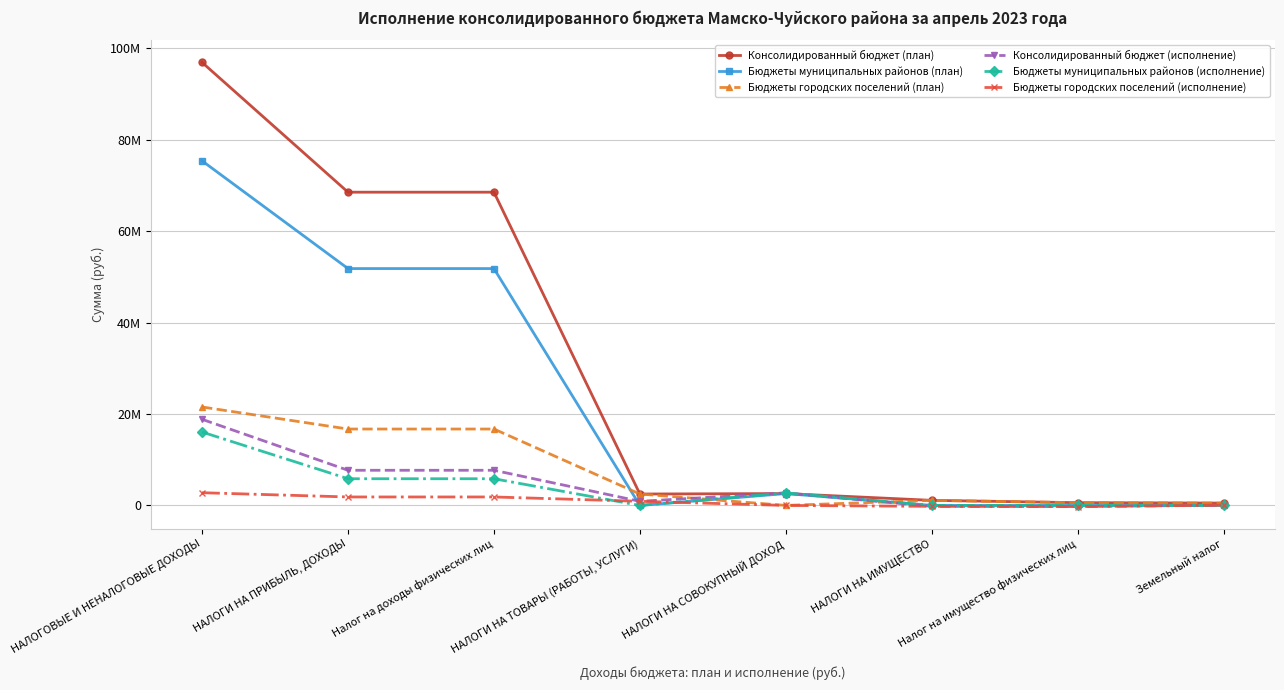

At НАЛОГИ НА ТОВАРЫ (РАБОТЫ, УСЛУГИ), list the series in order from largest to smallest.

Консолидированный бюджет (план), Бюджеты городских поселений (план), Консолидированный бюджет (исполнение), Бюджеты городских поселений (исполнение), Бюджеты муниципальных районов (план), Бюджеты муниципальных районов (исполнение)